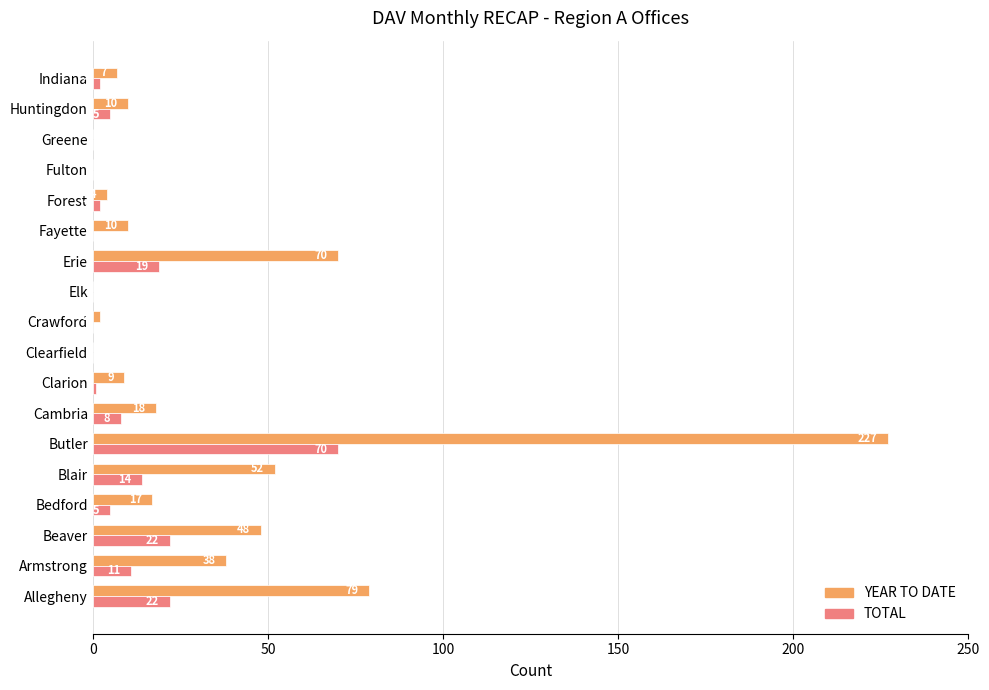

Read the YEAR TO DATE value at Butler, to the nearest 5.

225